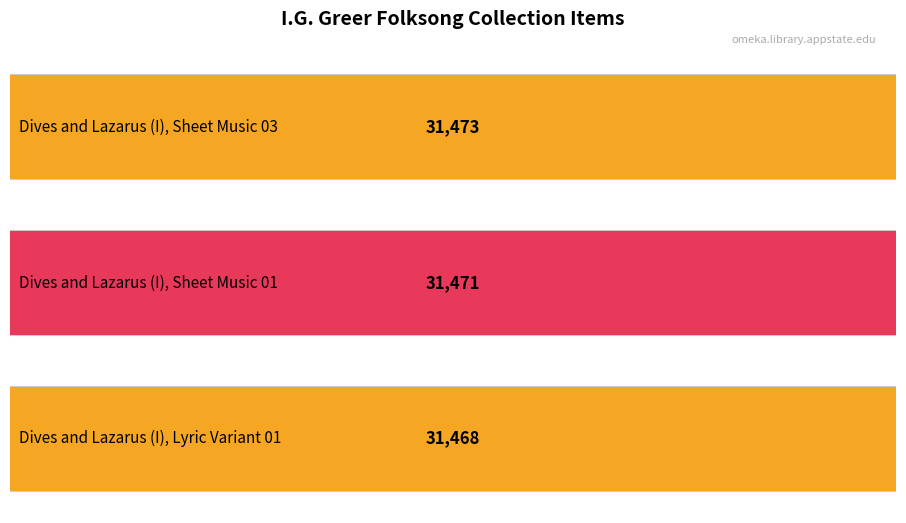

Are the bars grouped side by side (vs. stacked)?

No